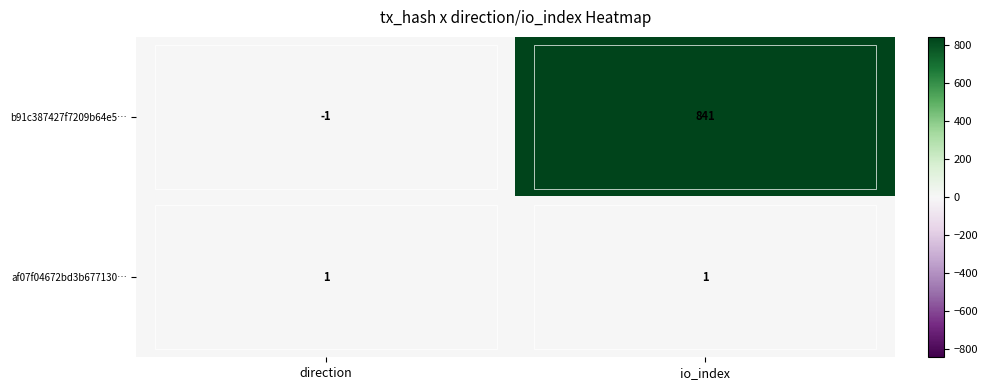

What is the minimum value shown in the chart?

-1